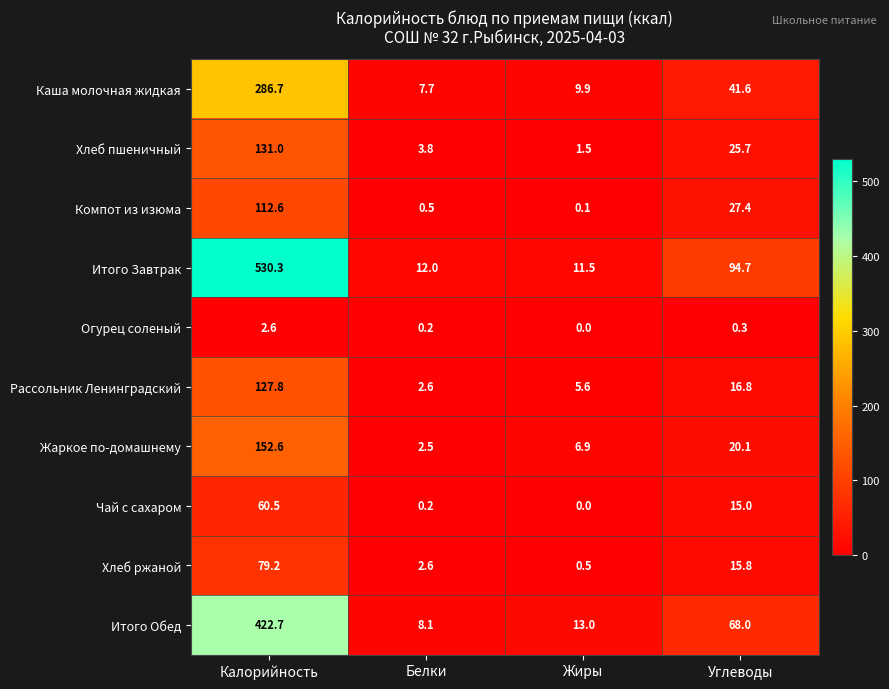

At which label does Итого Завтрак first exceed 94?

Калорийность